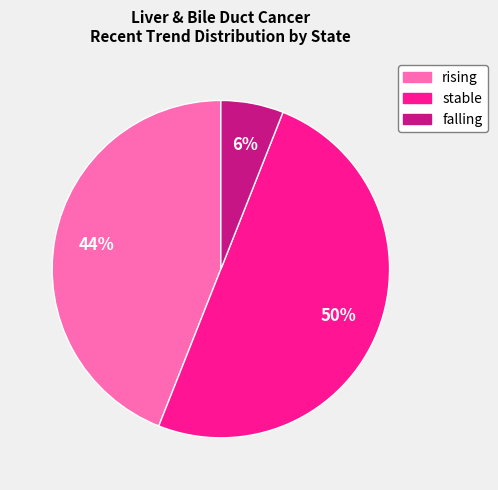

To the nearest percent, what portion does falling represent?

6%